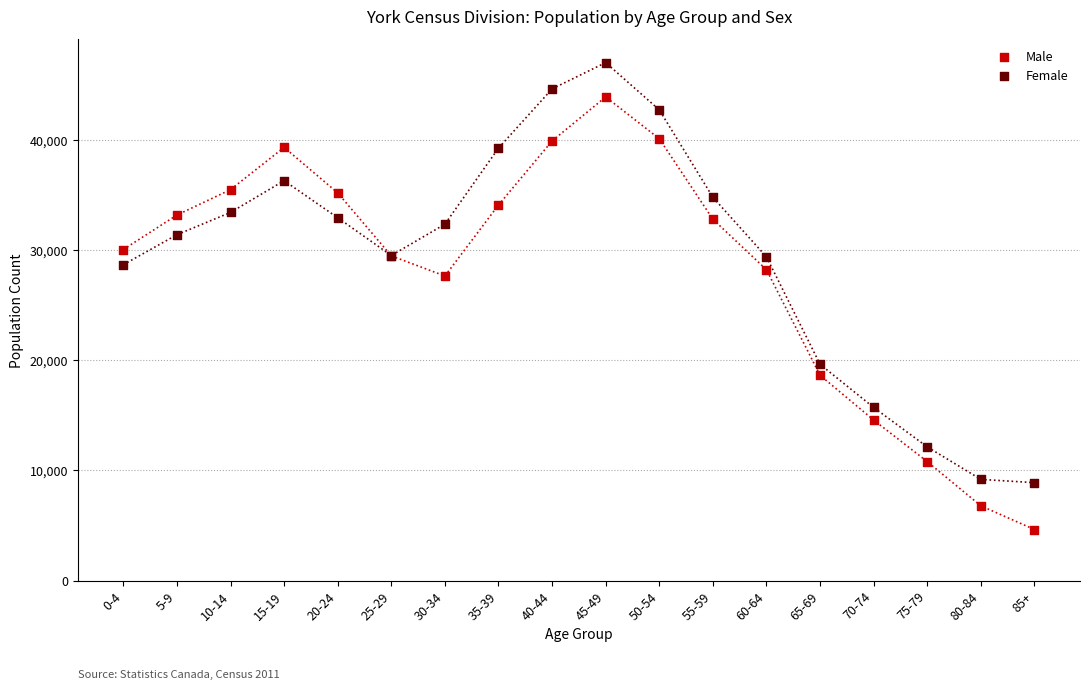

In the Male series, what Y value is closest to 24262?

27640